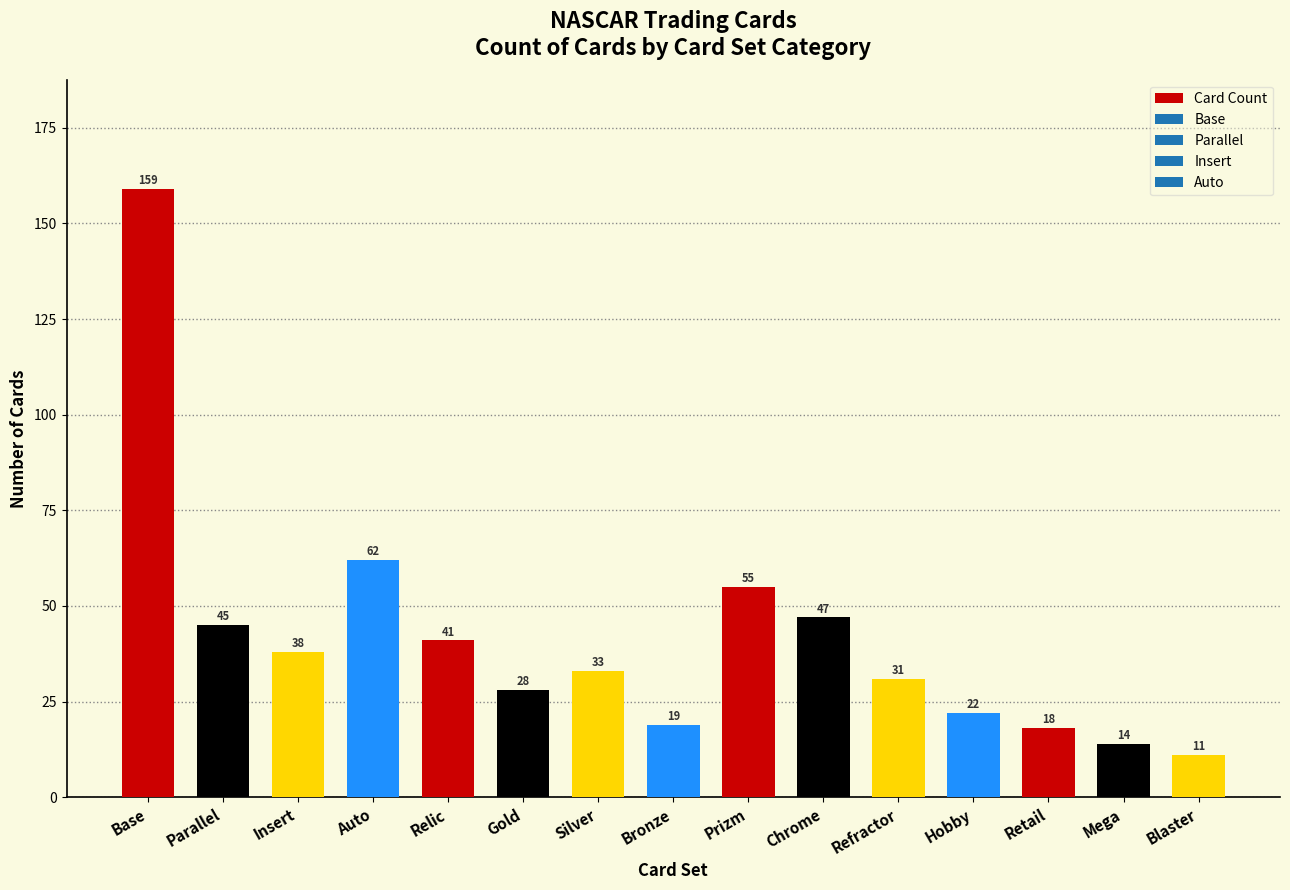

List the labels in order of value, smallest first.

Blaster, Mega, Retail, Bronze, Hobby, Gold, Refractor, Silver, Insert, Relic, Parallel, Chrome, Prizm, Auto, Base